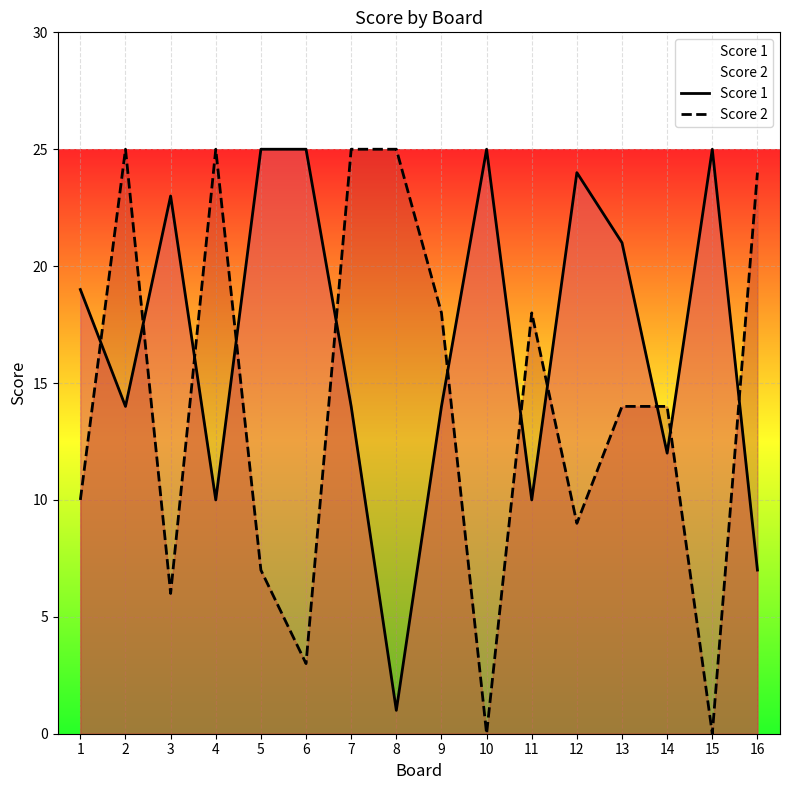

What is the sum of the Score 1 values at 8 and 9?

15